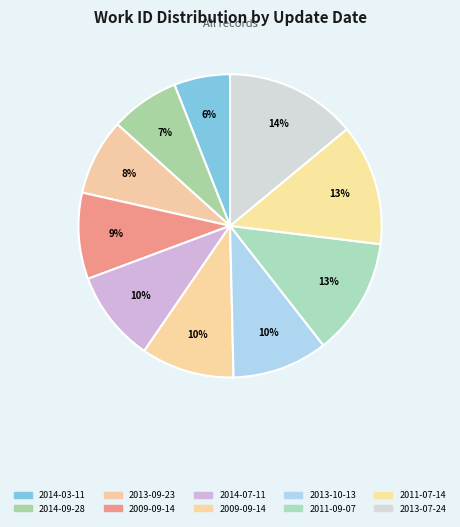

Rank the categories by value from highest to lowest.

2013-07-24, 2011-07-14, 2011-09-07, 2013-10-13, 2009-09-14, 2014-07-11, 2009-09-14, 2013-09-23, 2014-09-28, 2014-03-11